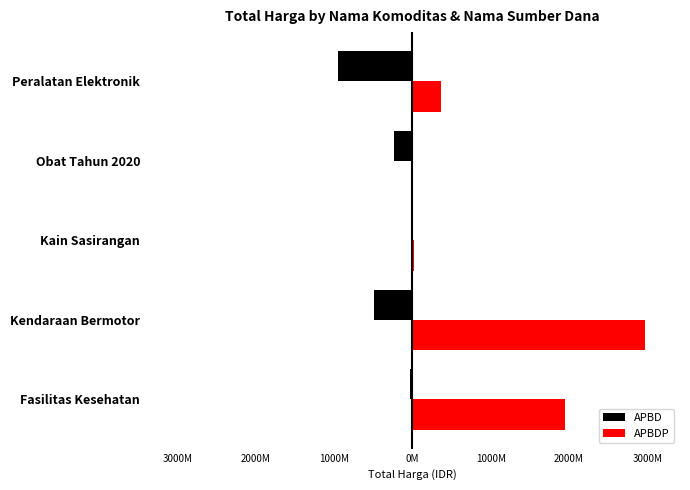

What is the sum of all APBD values?

-1727522140